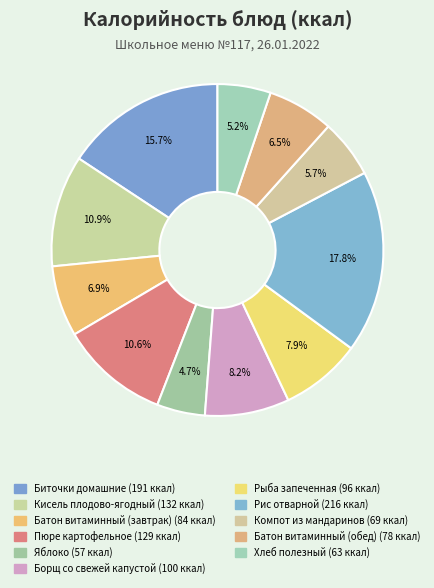

What percentage is the Рис отварной slice, to the nearest percent?

18%